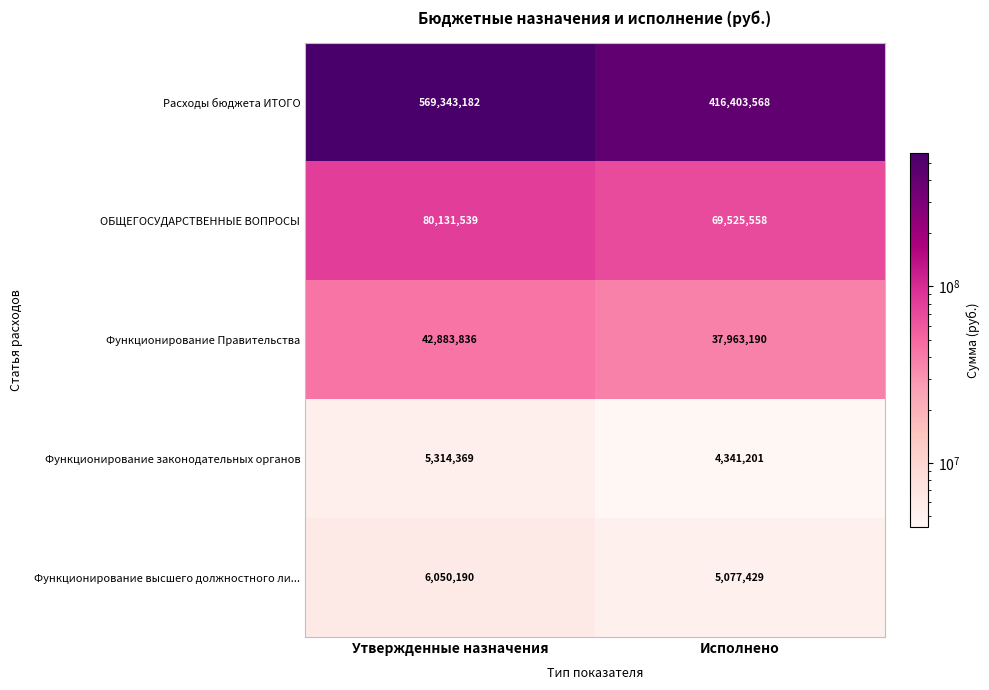

What is the difference between the Расходы бюджета ИТОГО values at Исполнено and Утвержденные назначения?

152939614